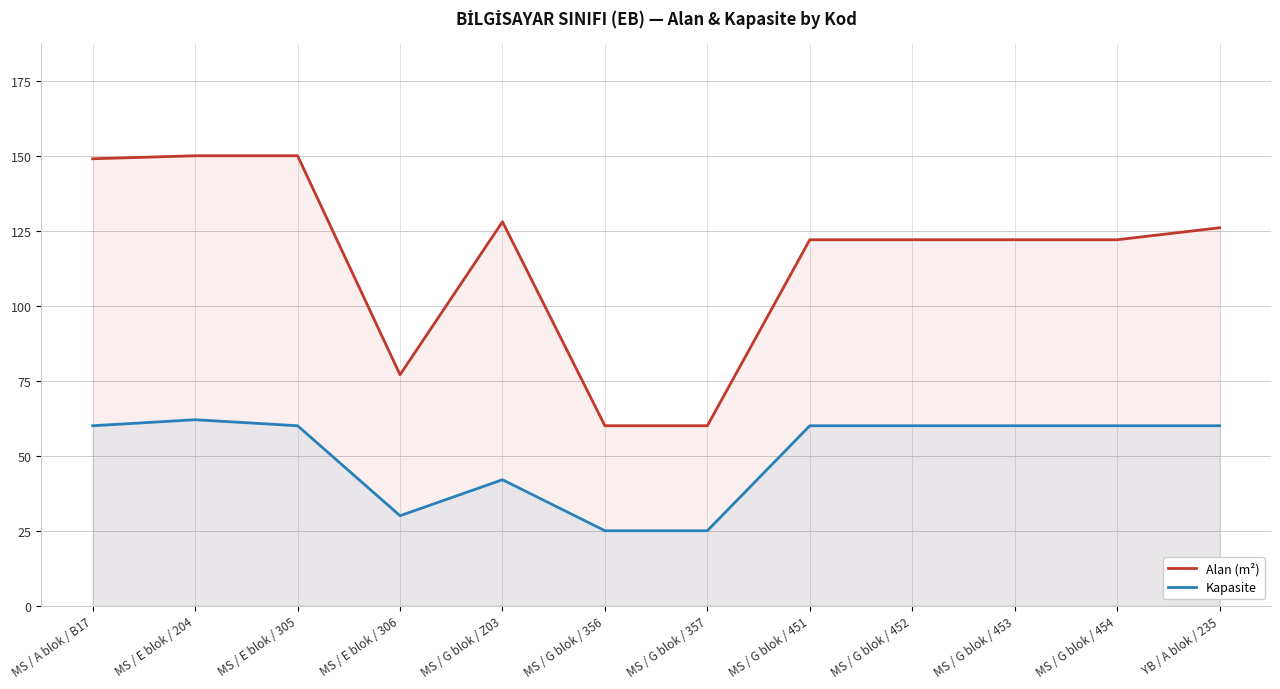

True or false: Kapasite and Alan (m²) intersect in this chart.

False